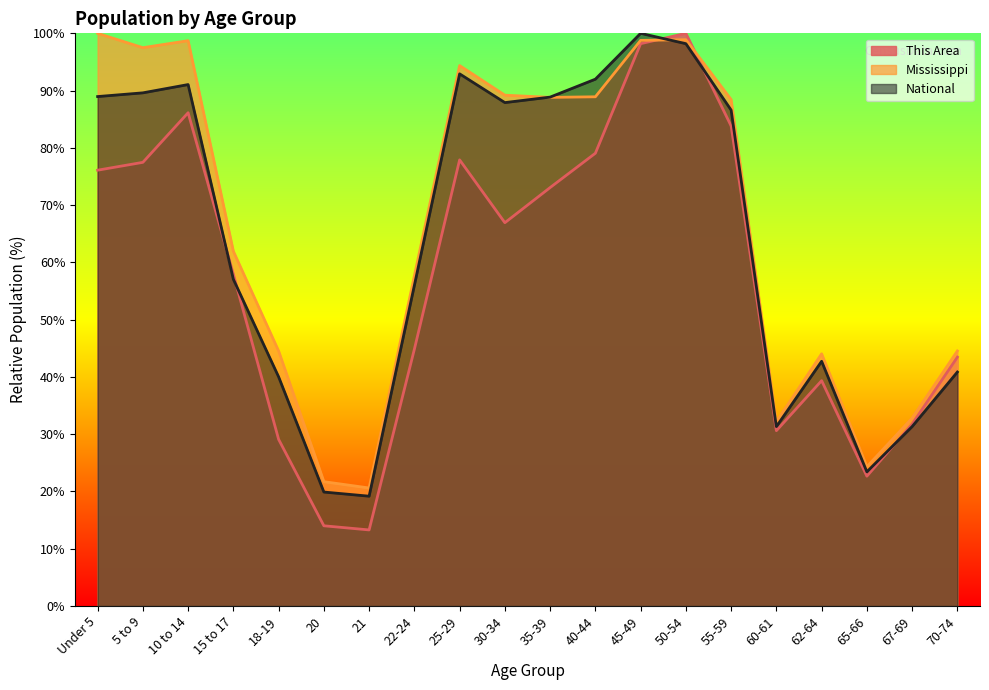

What position from the left is 30-34?

10